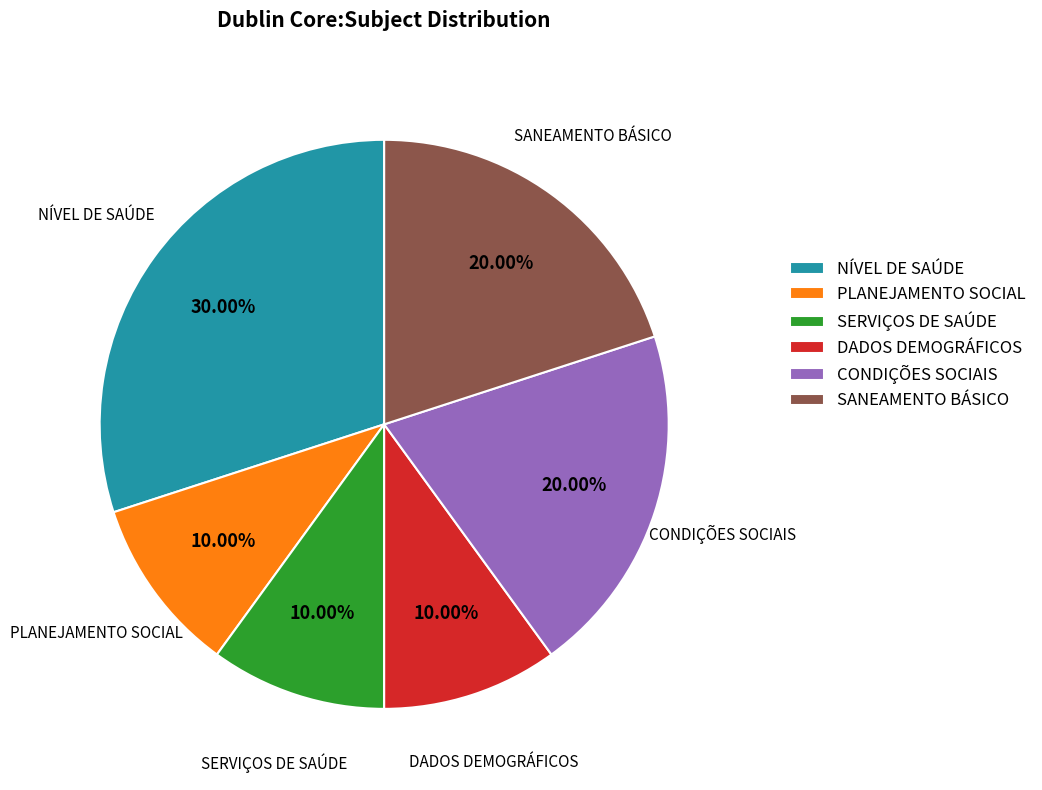

To the nearest percent, what percentage of the pie is SERVIÇOS DE SAÚDE?

10%